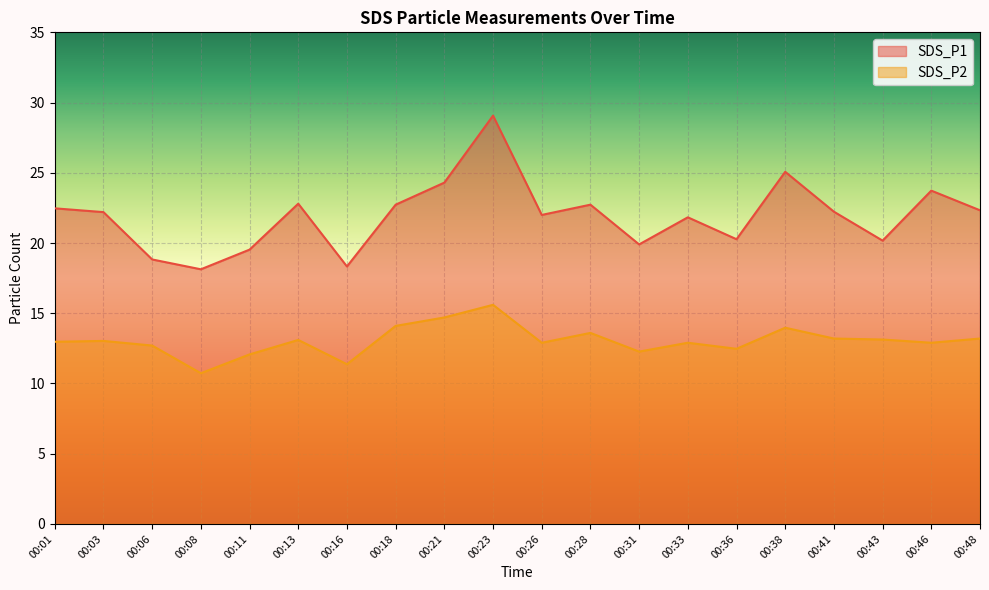

Rank the series by their average value, from lowest to highest.

SDS_P2, SDS_P1